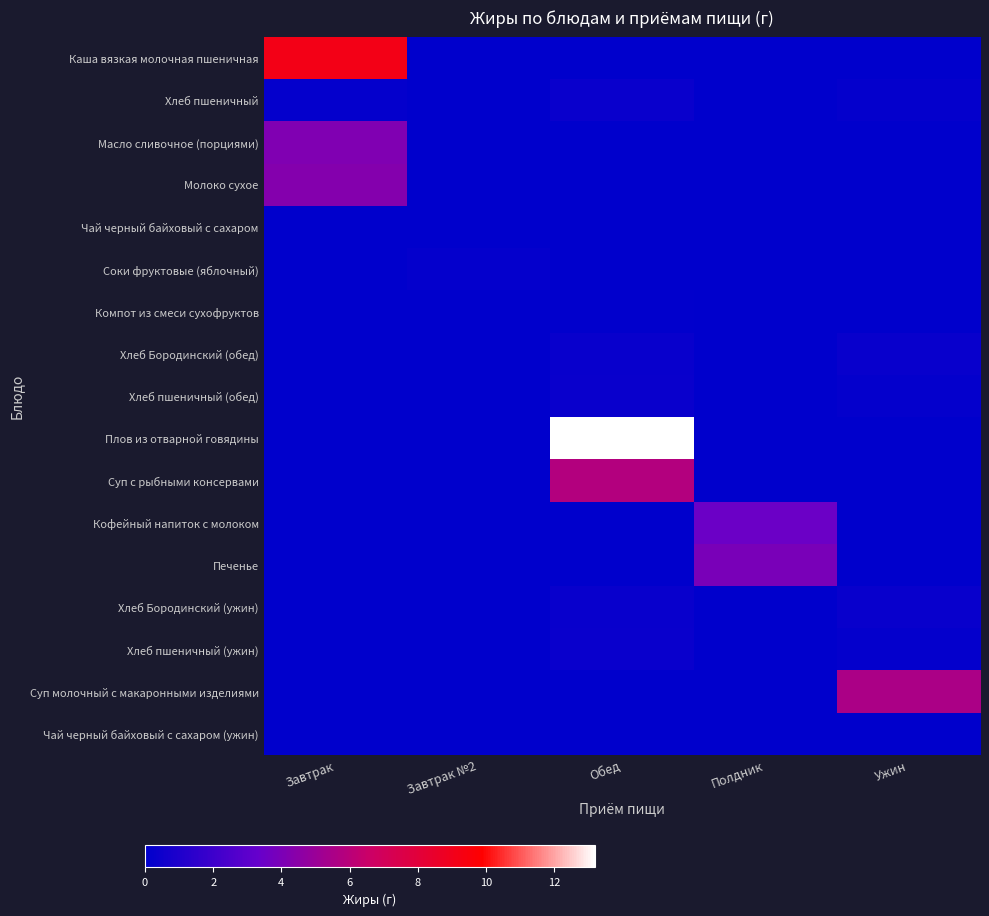

Reading left to right, list all the values displayed in this chart.

Каша вязкая молочная пшеничная: Завтрак=9.2	Завтрак №2=0.0	Обед=0.0	Полдник=0.0	Ужин=0.0
Хлеб пшеничный: Завтрак=0.2	Завтрак №2=0.0	Обед=0.3	Полдник=0.0	Ужин=0.2
Масло сливочное (порциями): Завтрак=4.2	Завтрак №2=0.0	Обед=0.0	Полдник=0.0	Ужин=0.0
Молоко сухое: Завтрак=4.3	Завтрак №2=0.0	Обед=0.0	Полдник=0.0	Ужин=0.0
Чай черный байховый с сахаром: Завтрак=0.0	Завтрак №2=0.0	Обед=0.0	Полдник=0.0	Ужин=0.0
Соки фруктовые (яблочный): Завтрак=0.0	Завтрак №2=0.2	Обед=0.0	Полдник=0.0	Ужин=0.0
Компот из смеси сухофруктов: Завтрак=0.0	Завтрак №2=0.0	Обед=0.1	Полдник=0.0	Ужин=0.0
Хлеб Бородинский (обед): Завтрак=0.0	Завтрак №2=0.0	Обед=0.3	Полдник=0.0	Ужин=0.3
Хлеб пшеничный (обед): Завтрак=0.0	Завтрак №2=0.0	Обед=0.3	Полдник=0.0	Ужин=0.2
Плов из отварной говядины: Завтрак=0.0	Завтрак №2=0.0	Обед=13.2	Полдник=0.0	Ужин=0.0
Суп с рыбными консервами: Завтрак=0.0	Завтрак №2=0.0	Обед=5.8	Полдник=0.0	Ужин=0.0
Кофейный напиток с молоком: Завтрак=0.0	Завтрак №2=0.0	Обед=0.0	Полдник=3.5	Ужин=0.0
Печенье: Завтрак=0.0	Завтрак №2=0.0	Обед=0.0	Полдник=3.9	Ужин=0.0
Хлеб Бородинский (ужин): Завтрак=0.0	Завтрак №2=0.0	Обед=0.3	Полдник=0.0	Ужин=0.3
Хлеб пшеничный (ужин): Завтрак=0.0	Завтрак №2=0.0	Обед=0.3	Полдник=0.0	Ужин=0.2
Суп молочный с макаронными изделиями: Завтрак=0.0	Завтрак №2=0.0	Обед=0.0	Полдник=0.0	Ужин=5.5
Чай черный байховый с сахаром (ужин): Завтрак=0.0	Завтрак №2=0.0	Обед=0.0	Полдник=0.0	Ужин=0.0